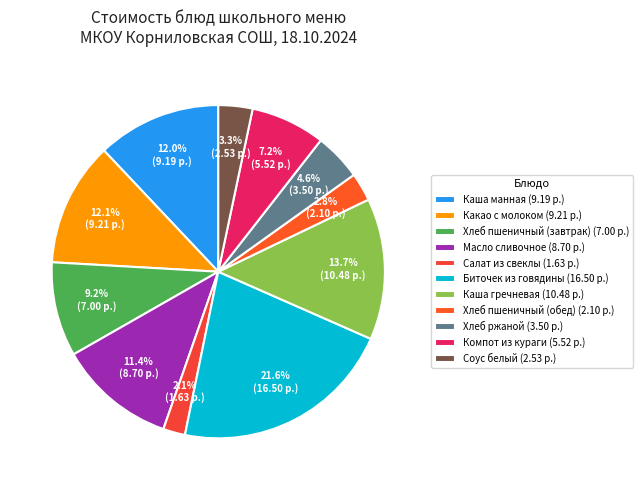

Rank the categories by value from highest to lowest.

Биточек из говядины, Каша гречневая, Какао с молоком, Каша манная, Масло сливочное, Хлеб пшеничный (завтрак), Компот из кураги, Хлеб ржаной, Соус белый, Хлеб пшеничный (обед), Салат из свеклы